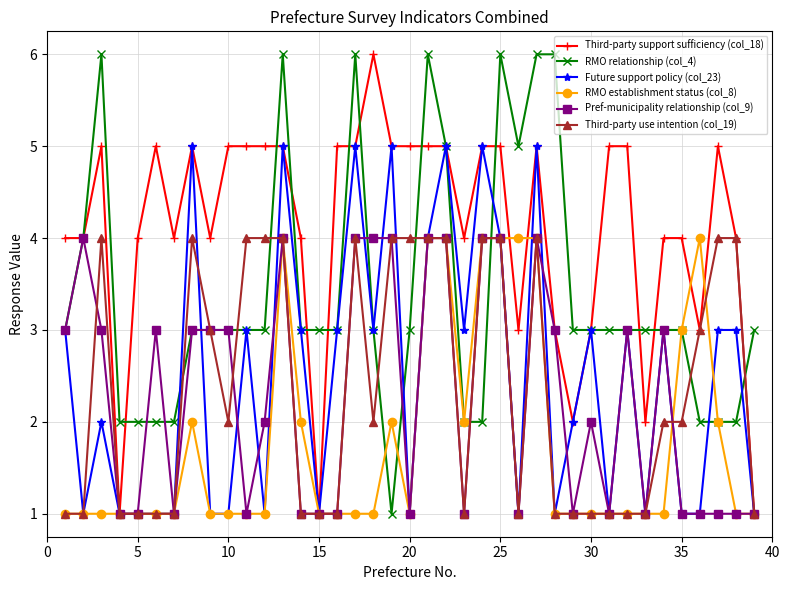

What is the maximum value shown in the chart?

6